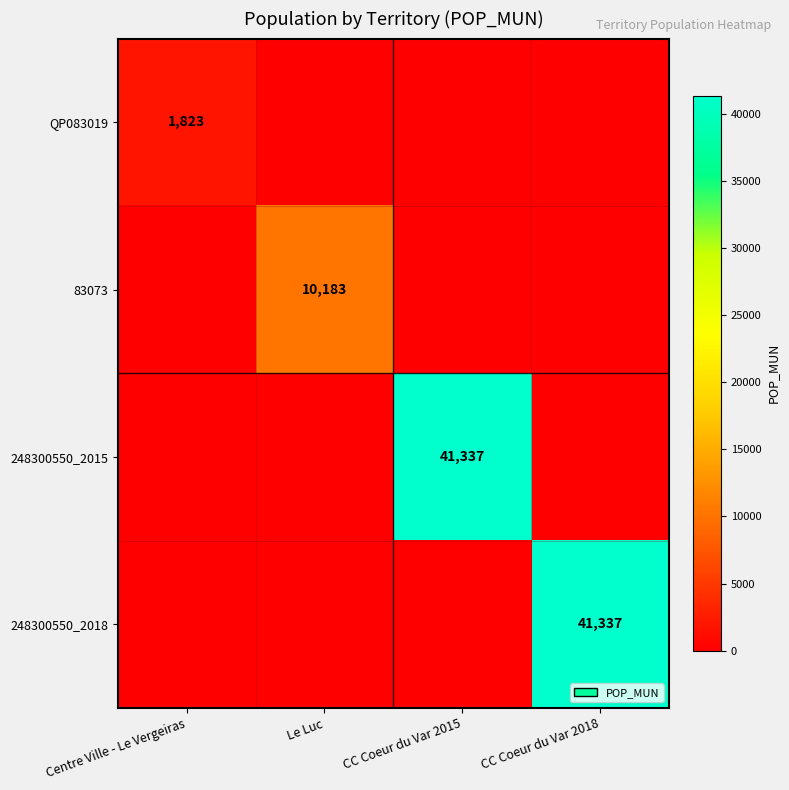

The value of QP083019 at Centre Ville - Le Vergeiras is 1823. True or false?

True